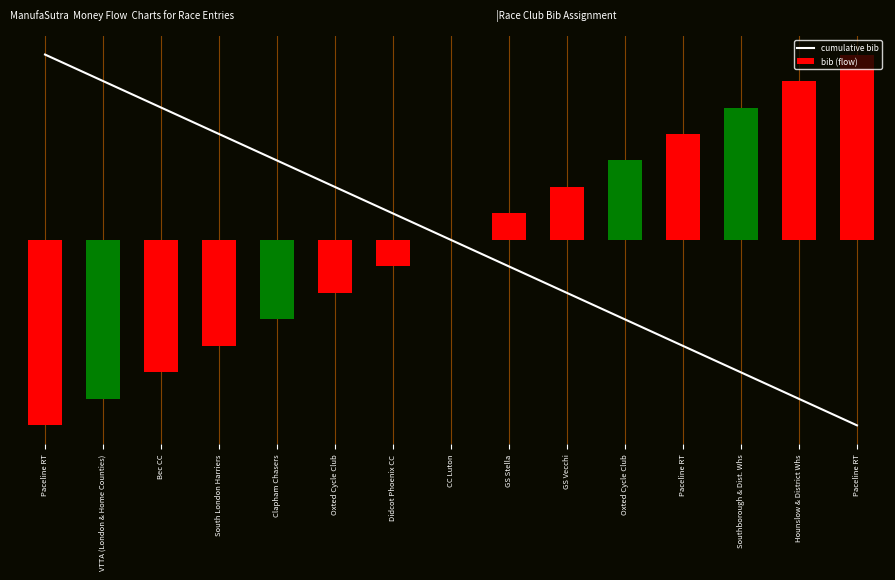

What is the difference between the bib (flow) values at Oxted Cycle Club and Paceline RT?

5